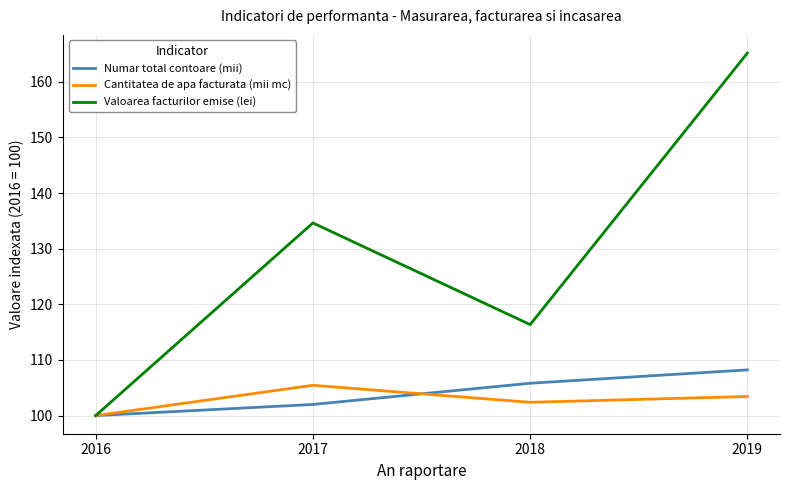

Rank the categories by Numar total contoare (mii) value from highest to lowest.

2019, 2018, 2017, 2016